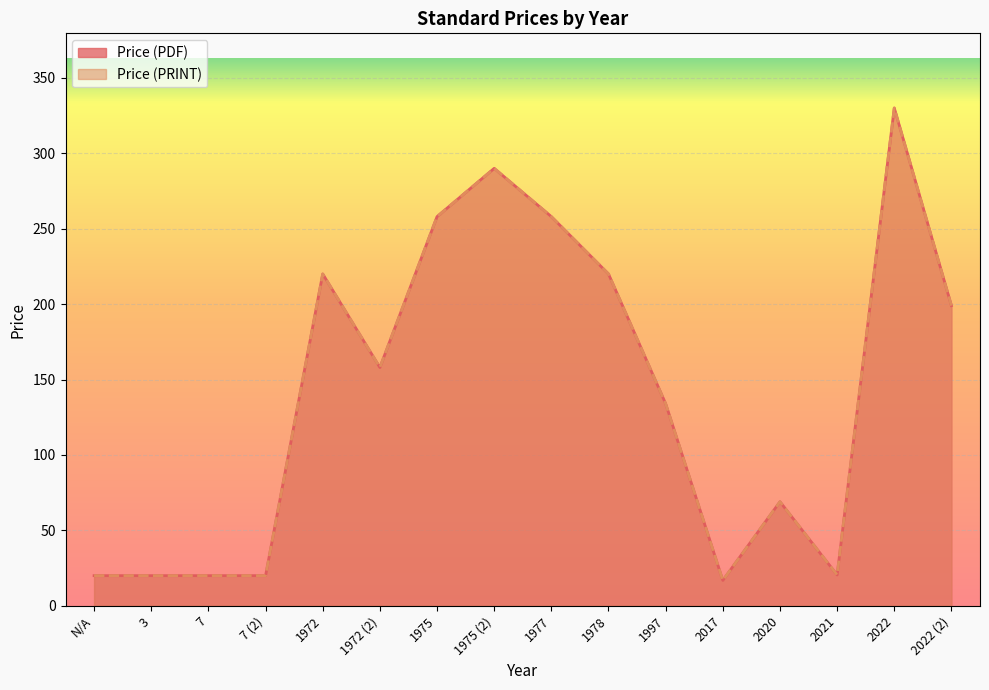

How many data points in Price (PDF) are less than 158?

8